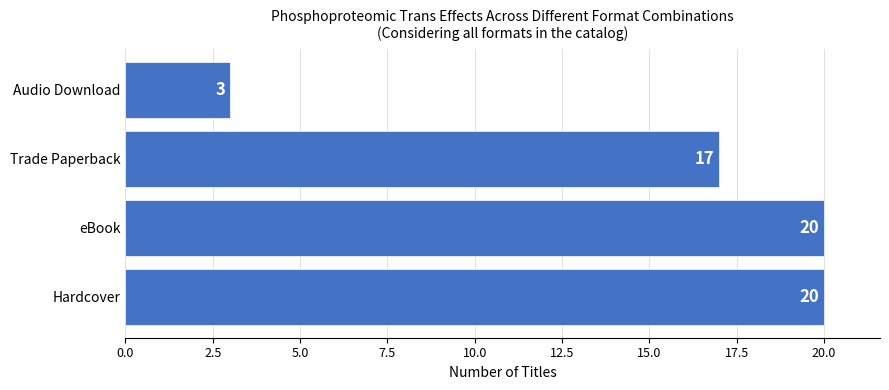

Reading bottom to top, what are all the values shown in this chart?

Hardcover=20	eBook=20	Trade Paperback=17	Audio Download=3